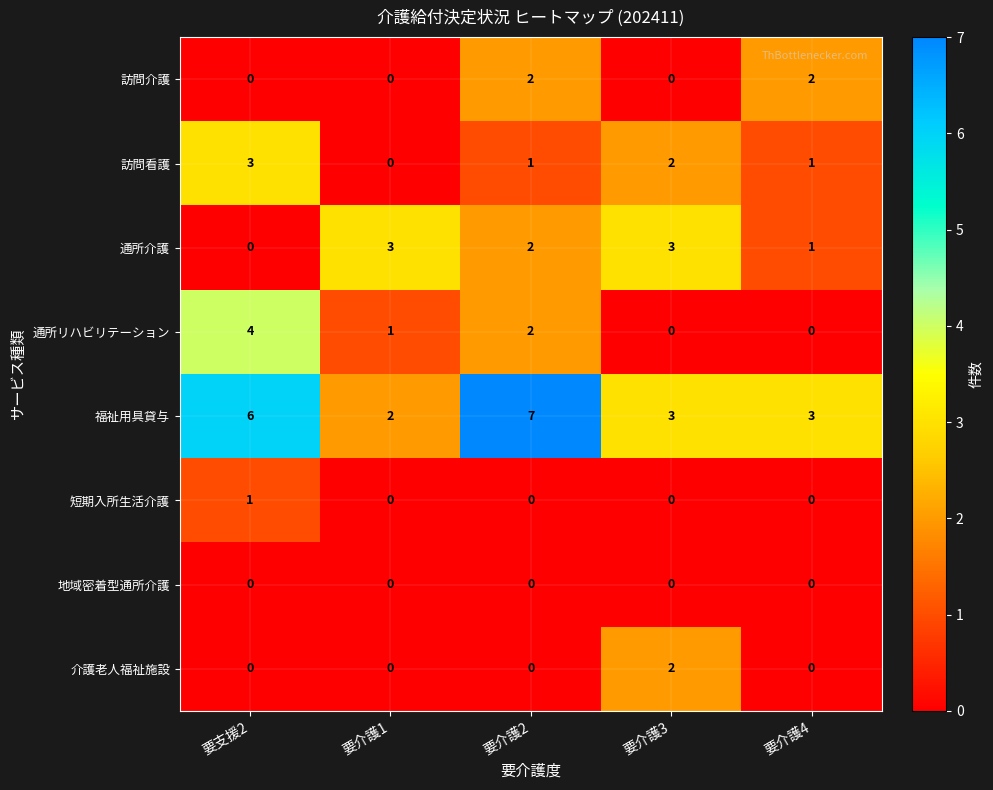

Which series has the largest total across all categories?

福祉用具貸与